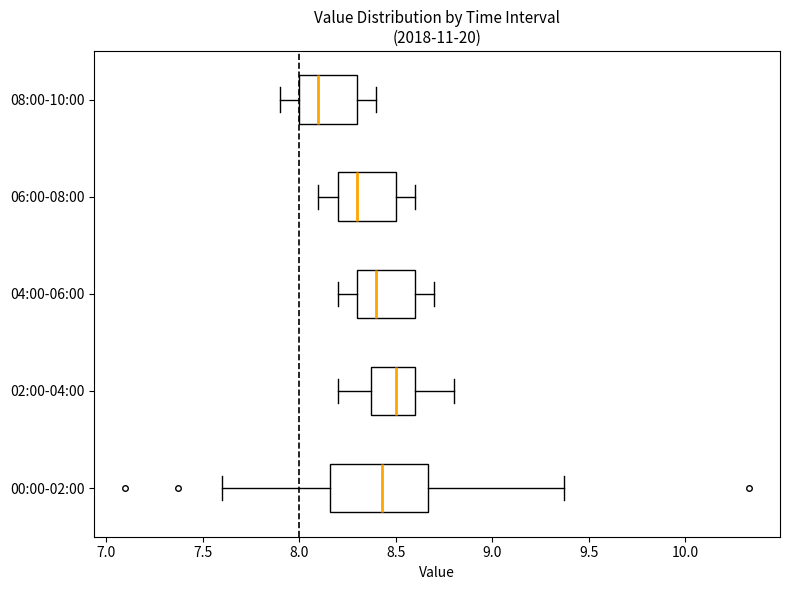

Where does the median line of the box for 08:00-10:00 sit on the x-axis? The values are not printed on the chart, so give them approximately, as read against the axis.

8.10